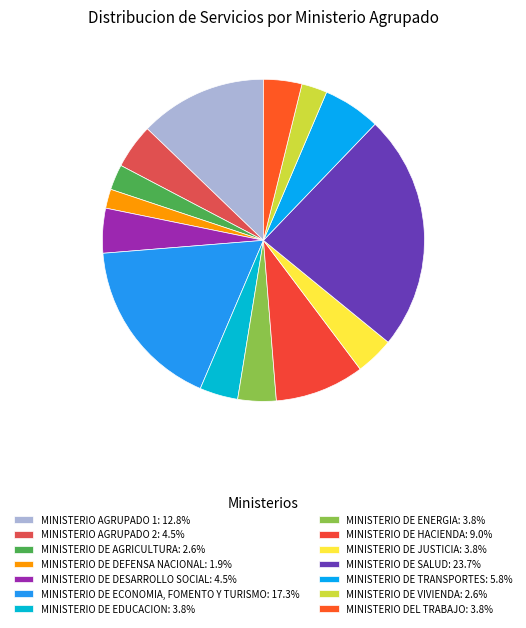

Between MINISTERIO DE DESARROLLO SOCIAL and MINISTERIO DEL TRABAJO, which is larger?

MINISTERIO DE DESARROLLO SOCIAL